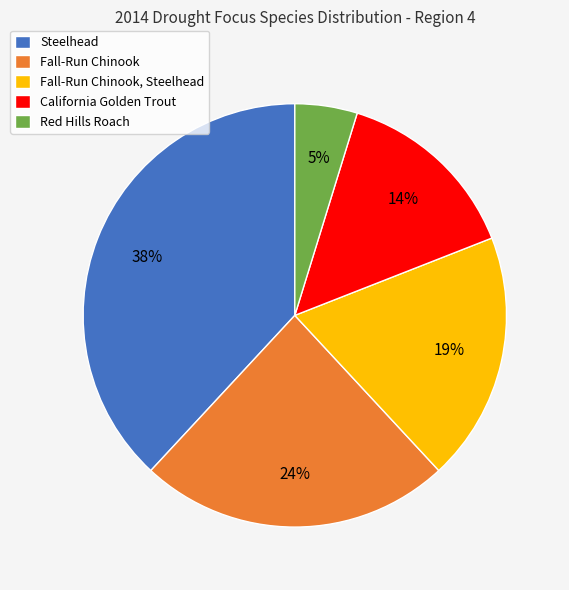

Combined, do California Golden Trout and Steelhead account for over 50%?

Yes